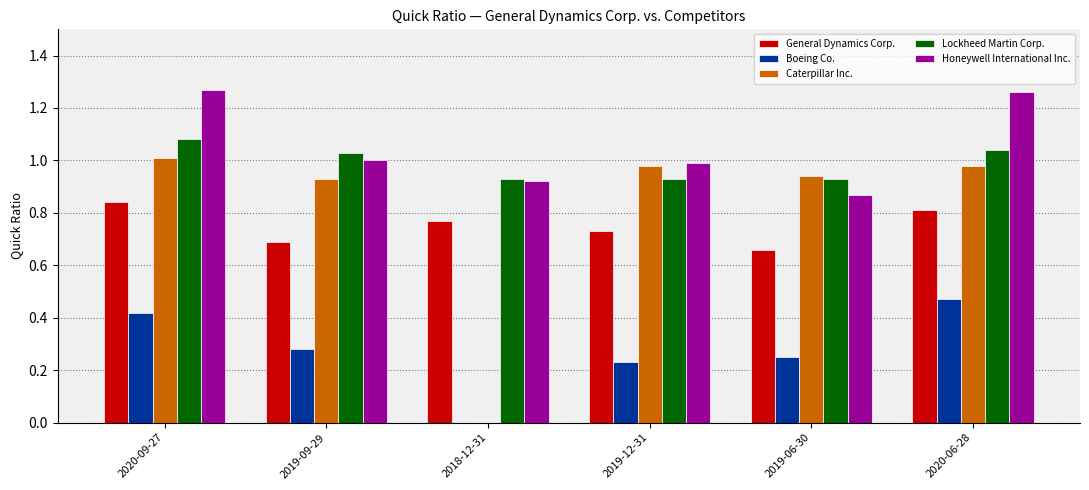

Count the number of data series in this chart.

5